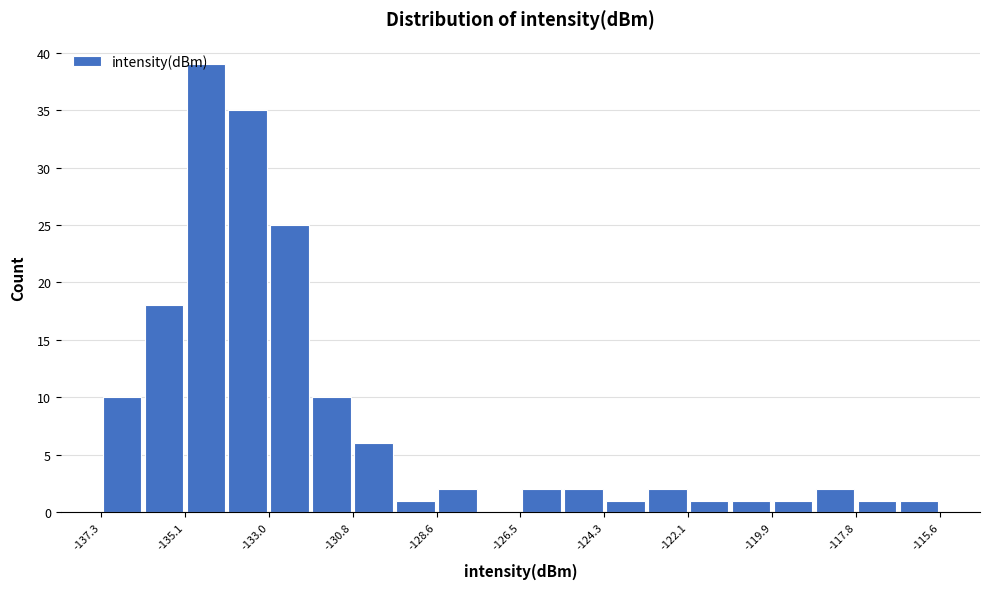

Read against the x-axis, roughly where is the centre of the tallest bar?

-134.5